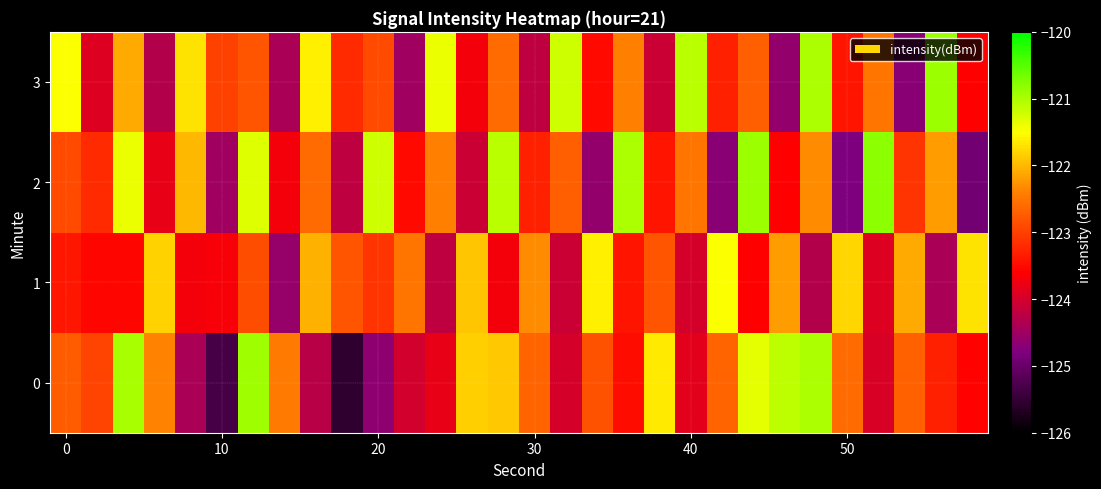

List the series in order of their peak value, highest first.

2, 3, 0, 1